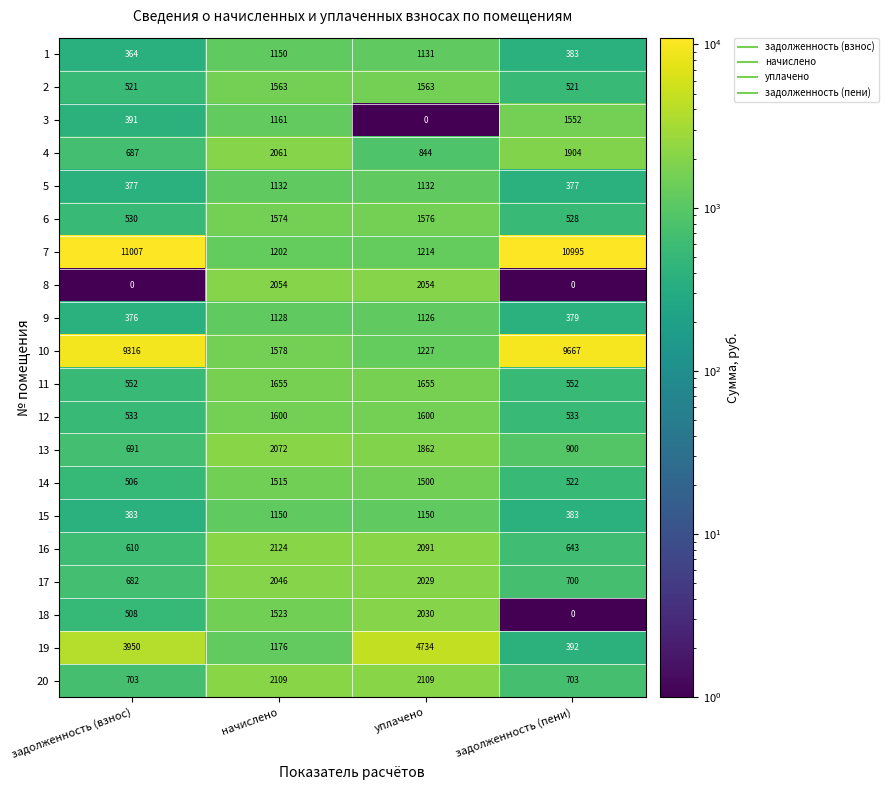

What is the highest value of the 17 series?

2046